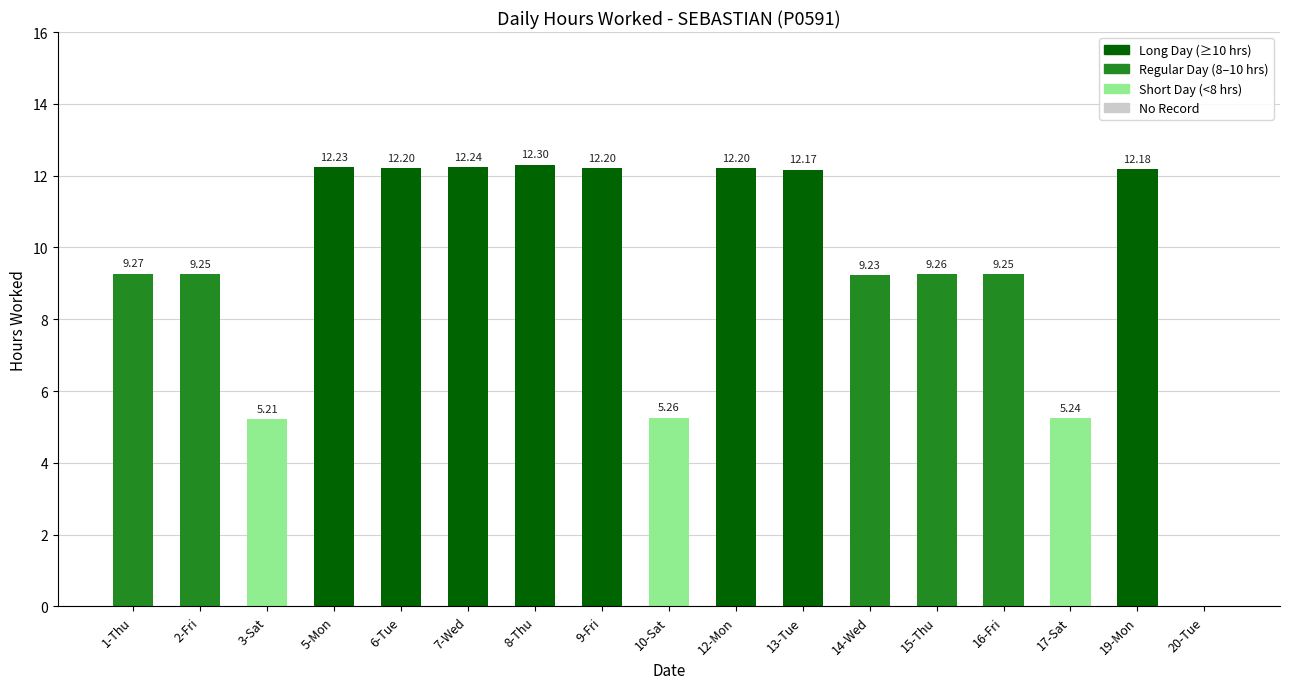

What is the sum of the values at 8-Thu and 2-Fri?

21.6